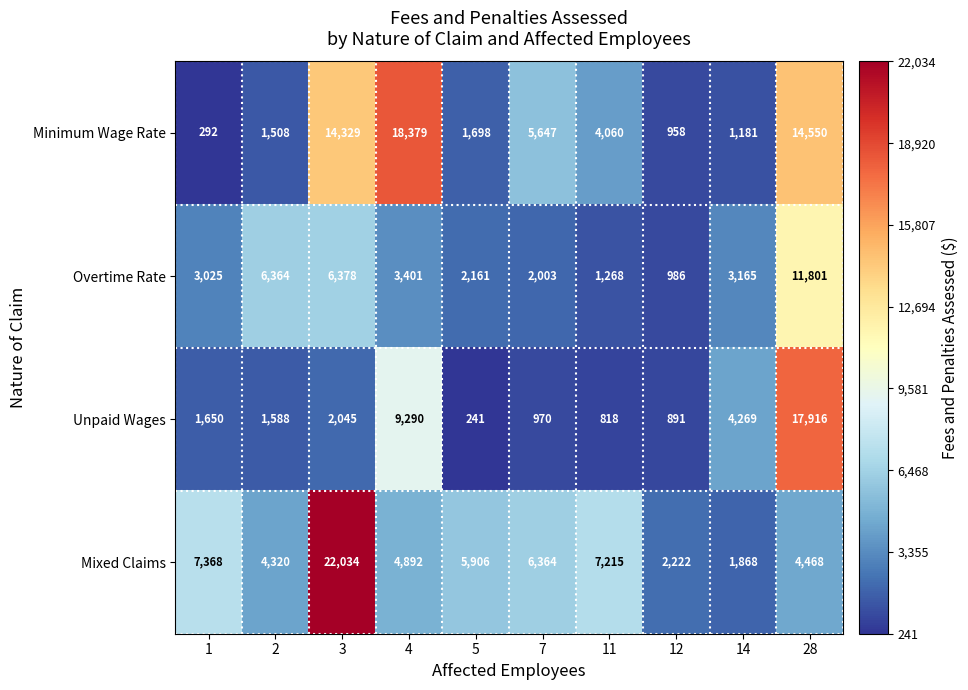

Is the value of Mixed Claims at 3 greater than the value of Unpaid Wages at 2?

Yes